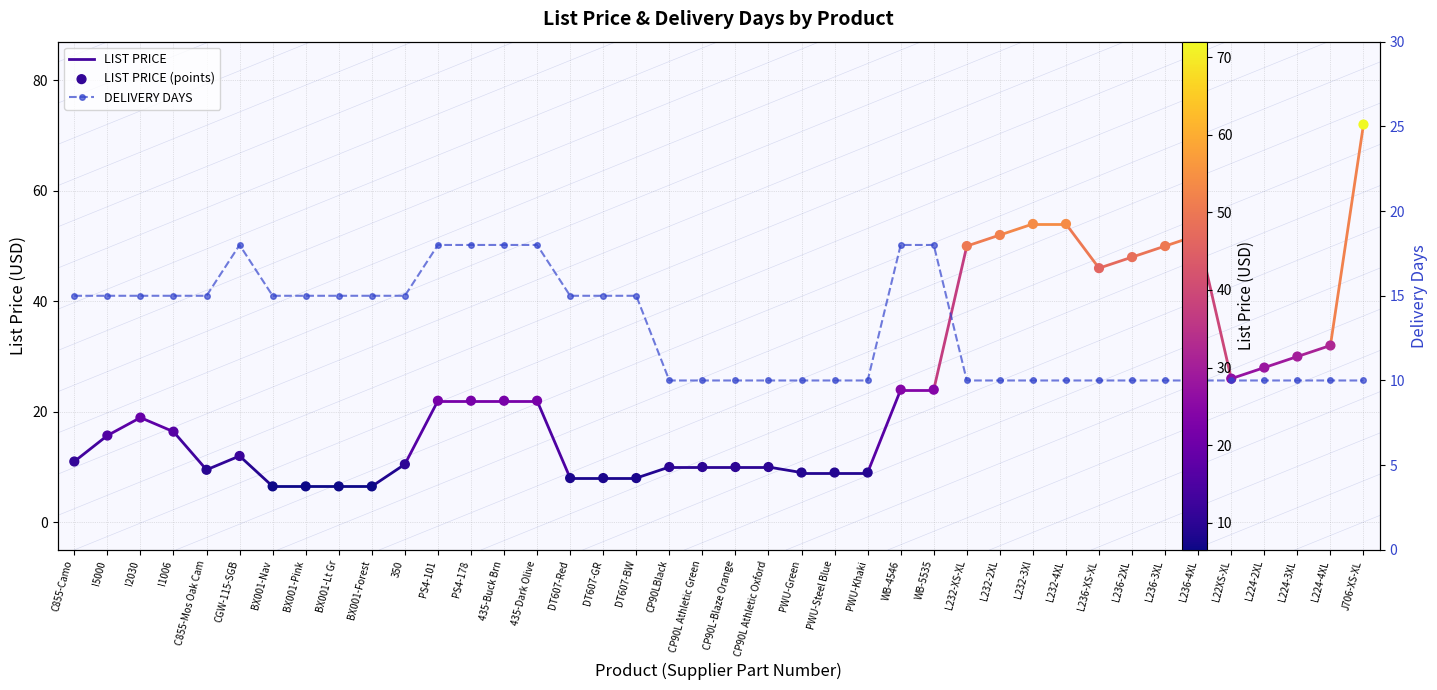

Which series has the widest spread of Y values?

LIST PRICE